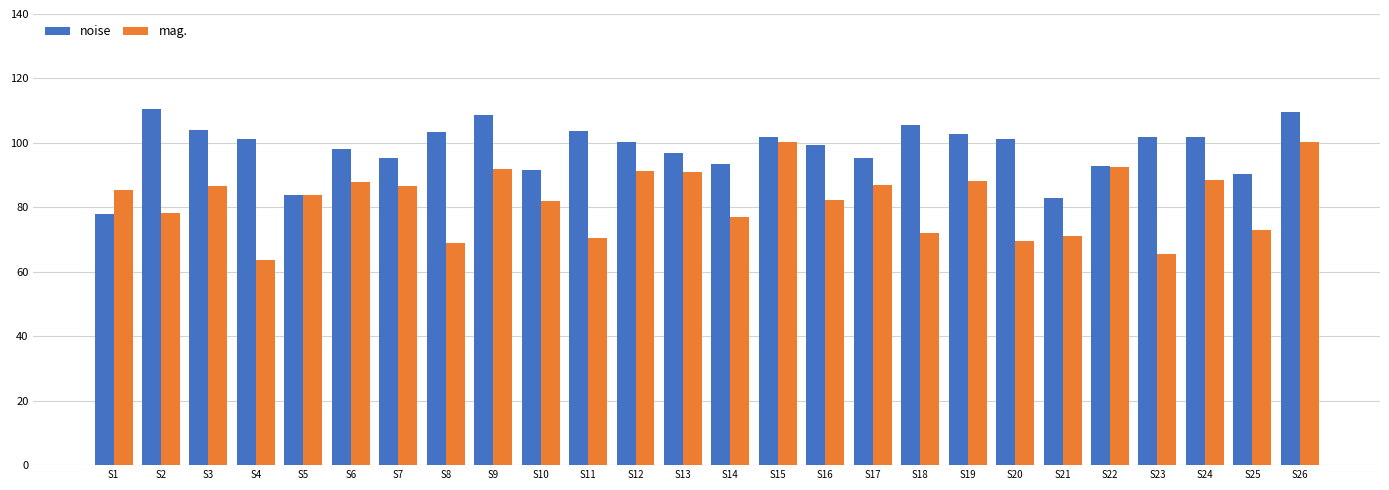

Is the value of mag. at S15 greater than the value of noise at S13?

Yes